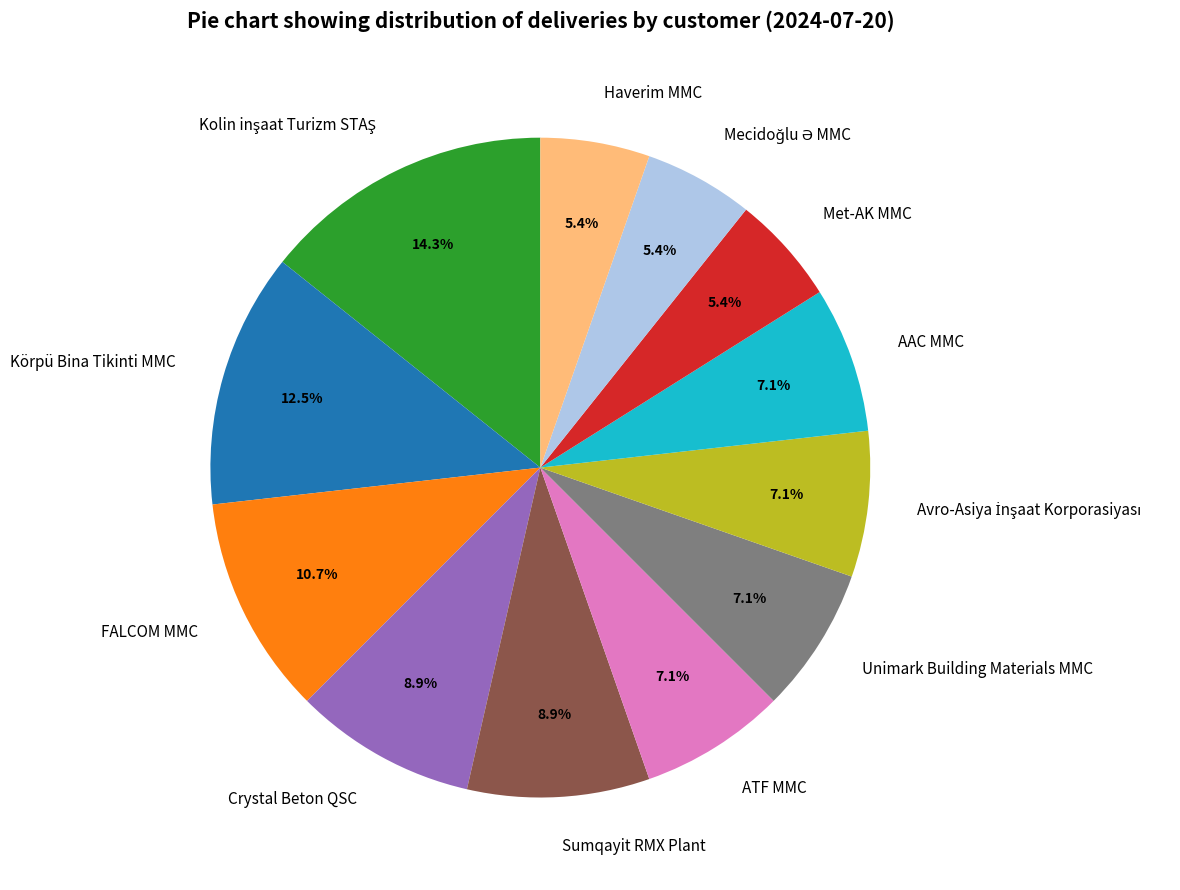

Is there a majority slice in this chart?

No